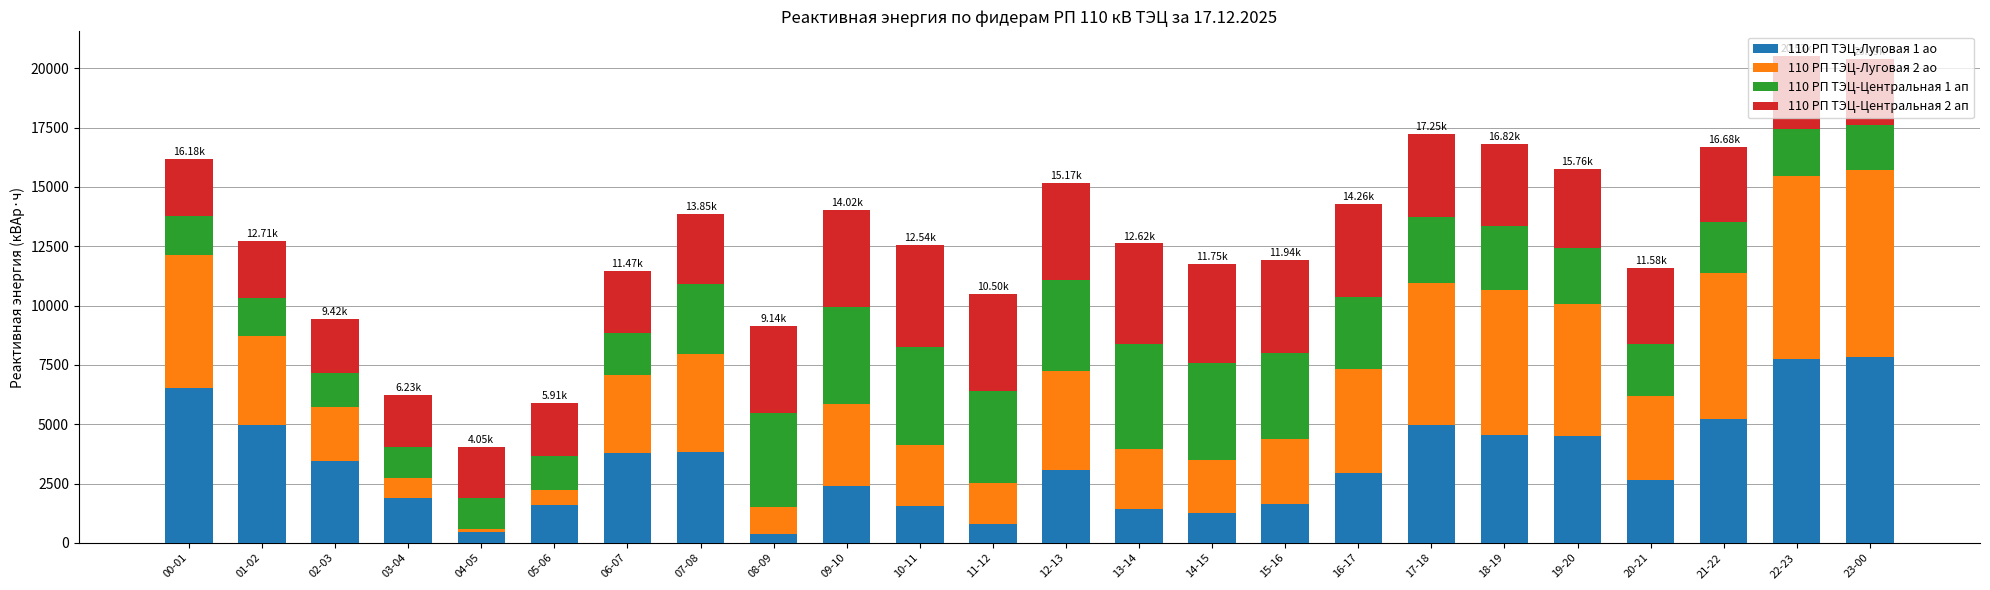

Are the bars grouped side by side (vs. stacked)?

No